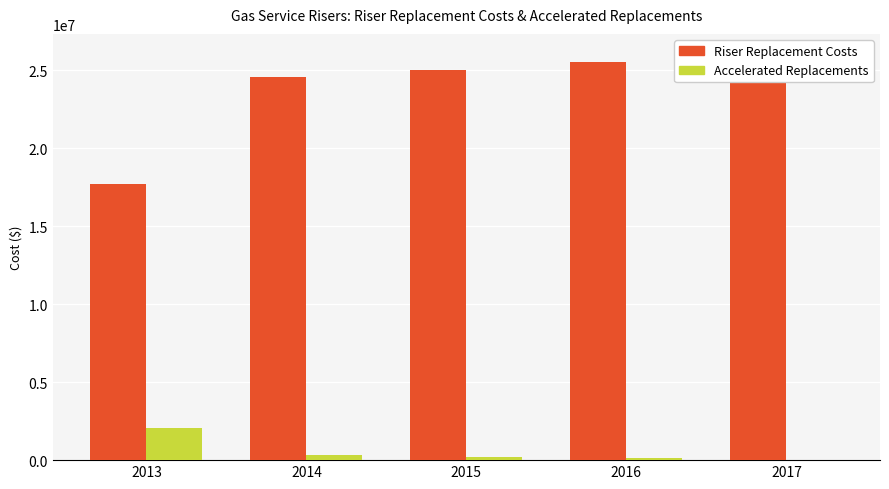

List the labels in order of Accelerated Replacements value, smallest first.

2017, 2016, 2015, 2014, 2013